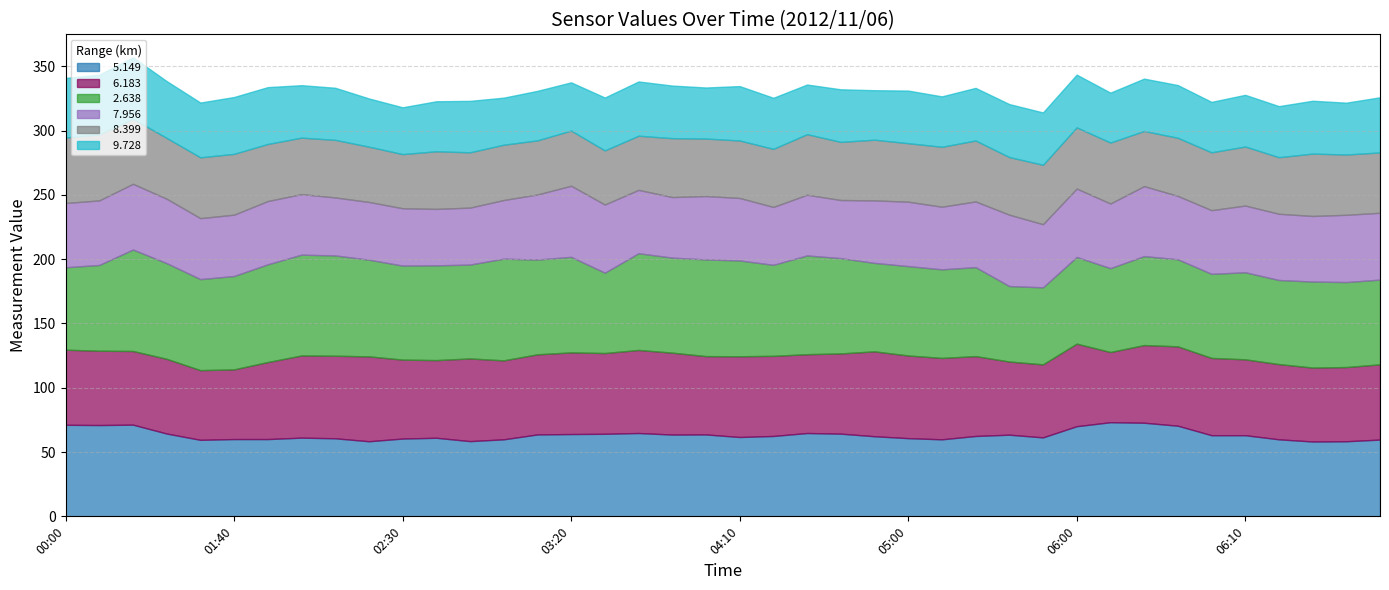

At how many categories does at least one series exceed 65?

37